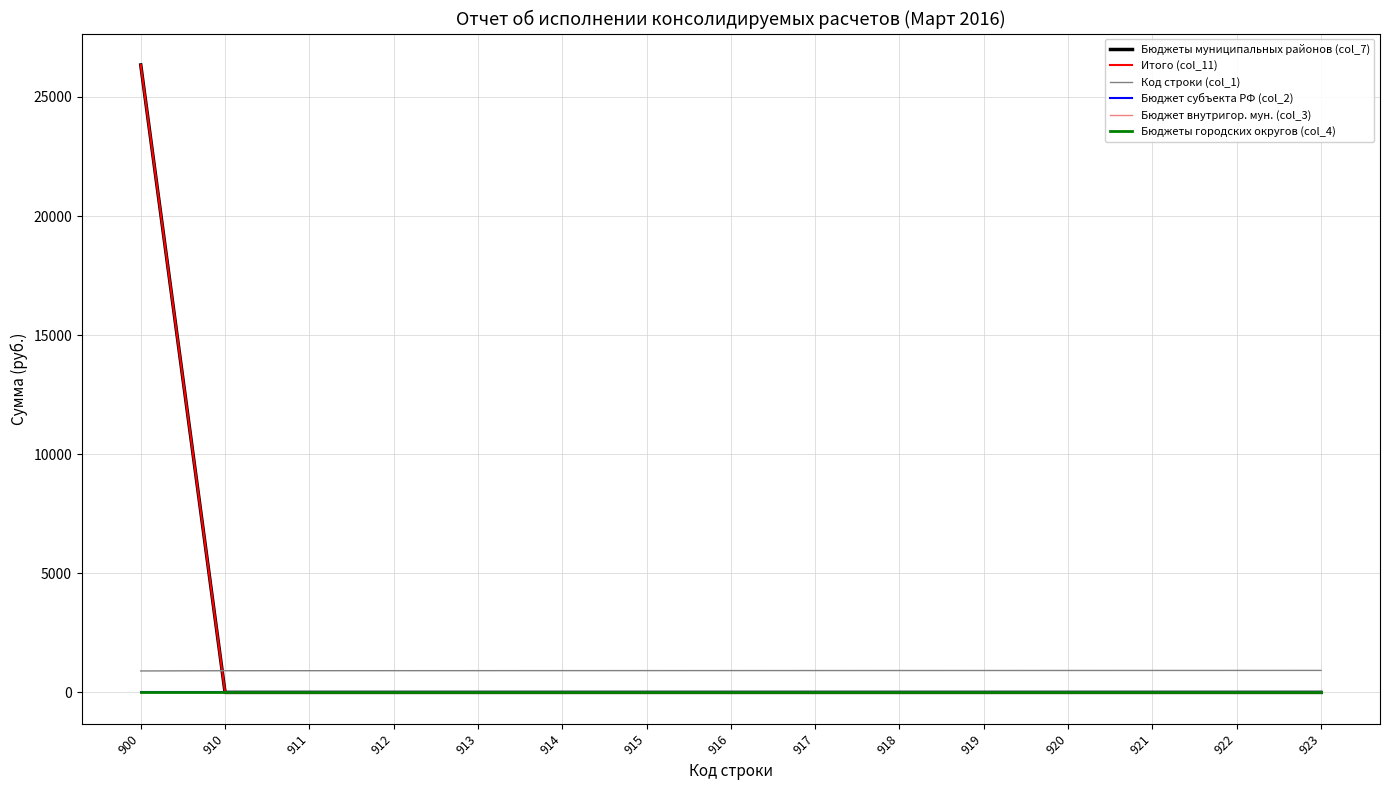

Which series has the largest total across all categories?

Бюджеты муниципальных районов (col_7)